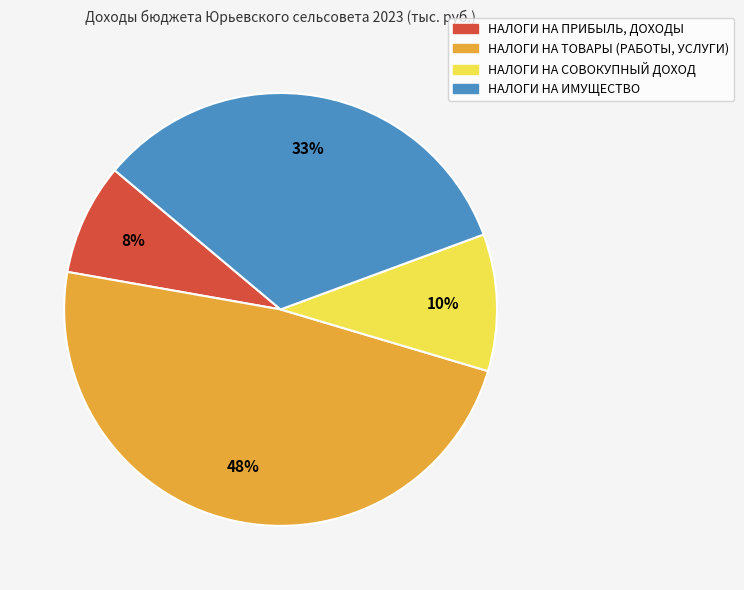

Which category has the smallest portion of the pie?

НАЛОГИ НА ПРИБЫЛЬ, ДОХОДЫ